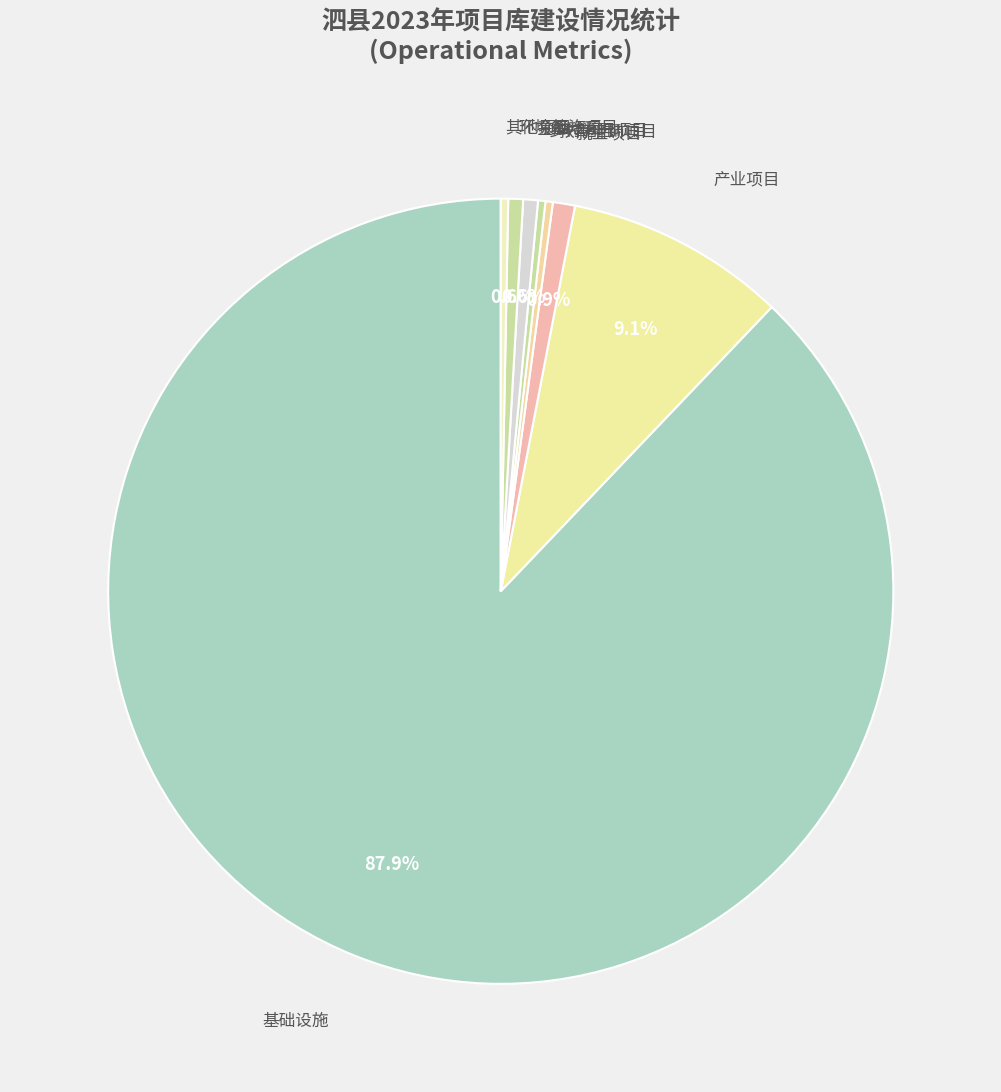

Count the number of slices in the pie.

8